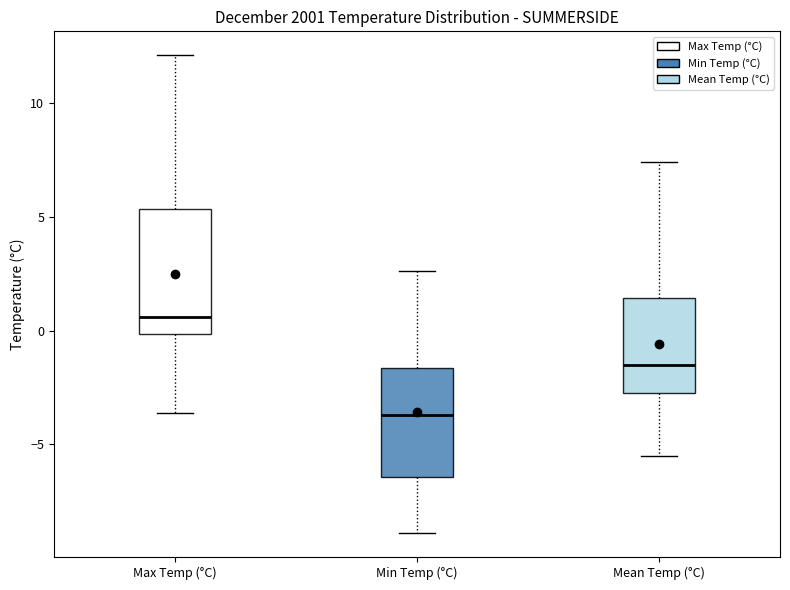

Reading left to right, read every box against the y-axis: the position of its median line, the range the box covers, and the ends of its whiskers. The values are not printed on the chart, so give them approximately, as read against the axis.

Max Temp (°C): median 0.5, box 0.0 to 5.5, whiskers -3.5 to 12.0
Min Temp (°C): median -3.5, box -6.5 to -1.5, whiskers -9.0 to 2.5
Mean Temp (°C): median -1.5, box -2.5 to 1.5, whiskers -5.5 to 7.5